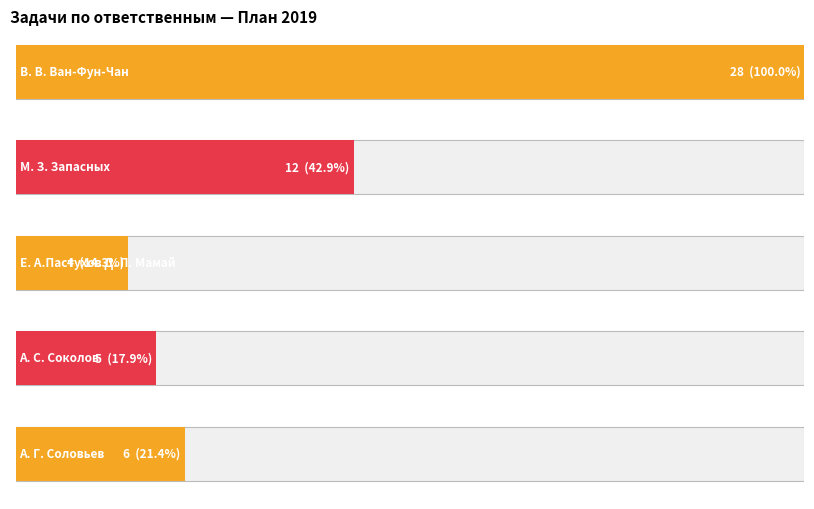

What is the approximate value of В. В. Ван-Фун-Чан at 5, to the nearest 10?

10